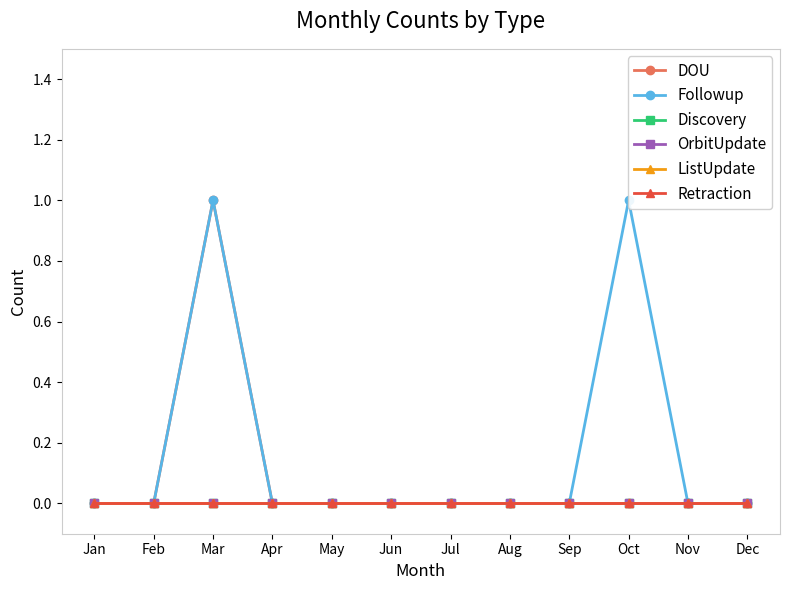

Reading left to right, what are all the values shown in this chart?

DOU: 0	0	1	0	0	0	0	0	0	0	0	0
Followup: 0	0	1	0	0	0	0	0	0	1	0	0
Discovery: 0	0	0	0	0	0	0	0	0	0	0	0
OrbitUpdate: 0	0	0	0	0	0	0	0	0	0	0	0
ListUpdate: 0	0	0	0	0	0	0	0	0	0	0	0
Retraction: 0	0	0	0	0	0	0	0	0	0	0	0